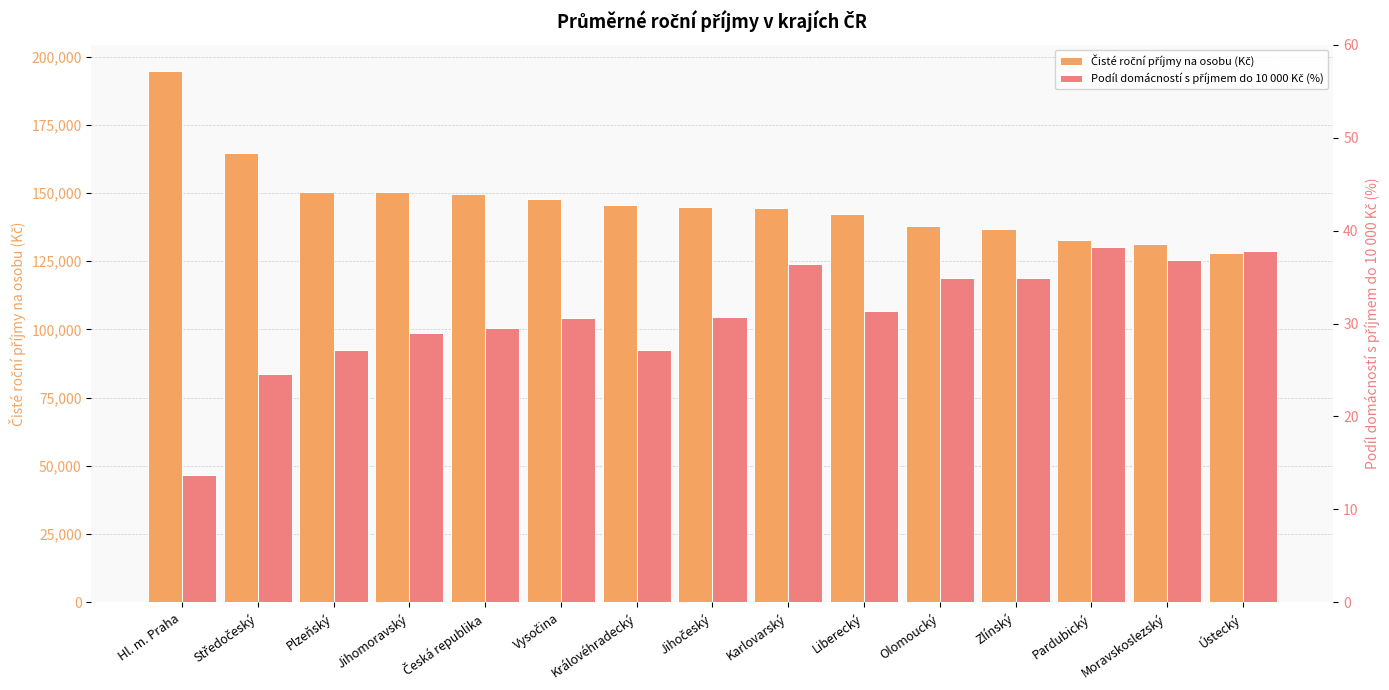

Where does the Podíl domácností s příjmem do 10 000 Kč (%) series first go above 30?

Vysočina